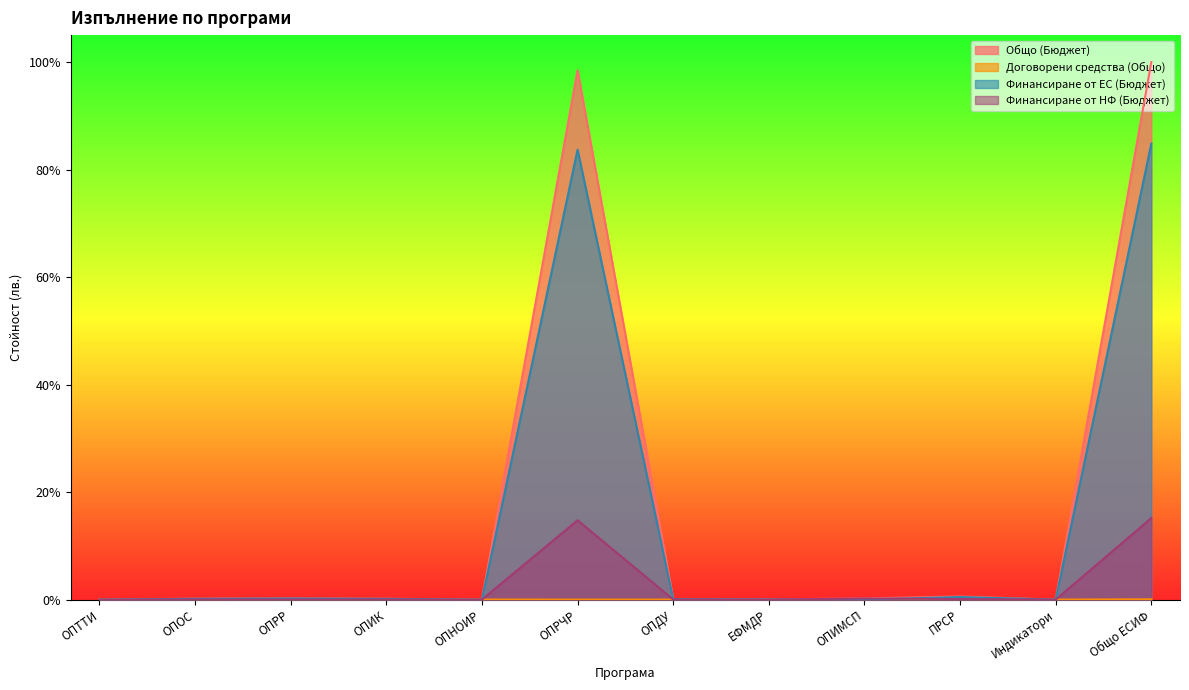

What is the label of the 6th point from the right?

ОПДУ